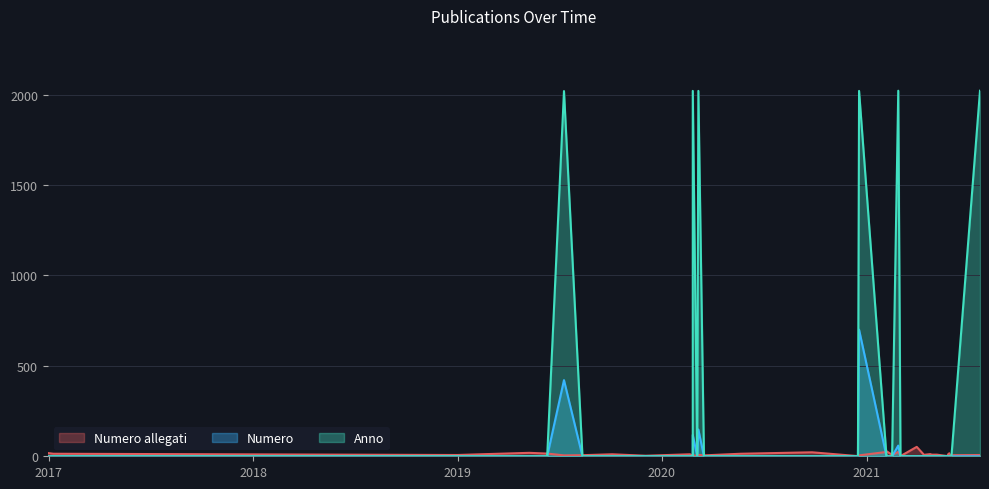

At how many categories does at least one series exceed 731?

6